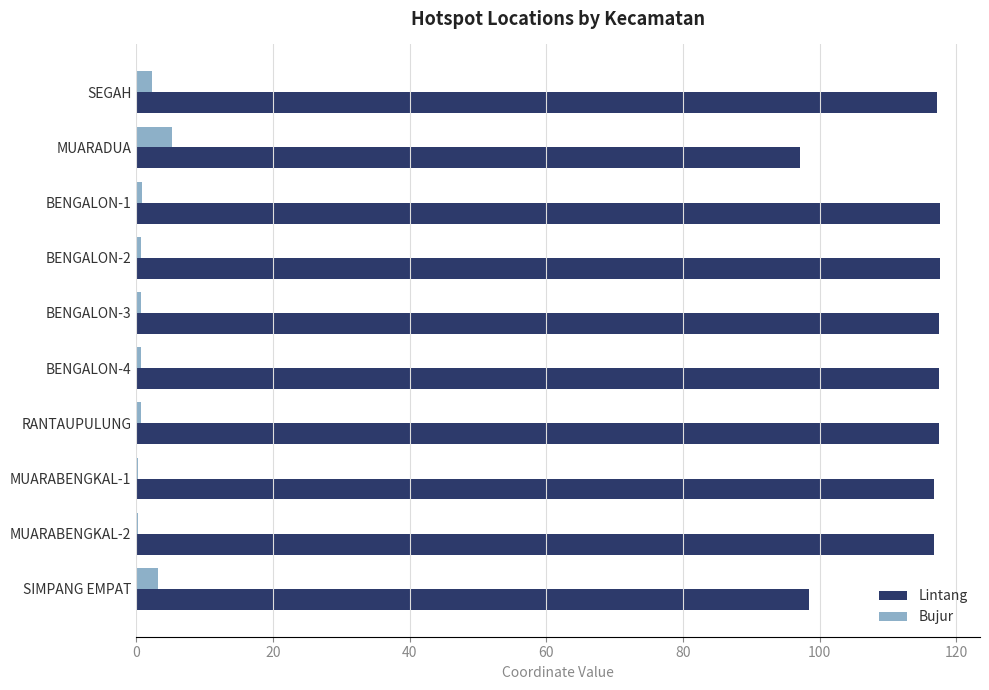

What are all the series names shown in the legend?

Lintang, Bujur